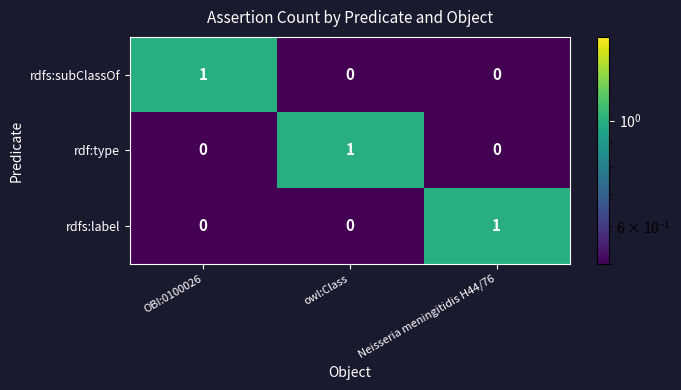

True or false: rdfs:label has a value of 1 at OBI:0100026.

False